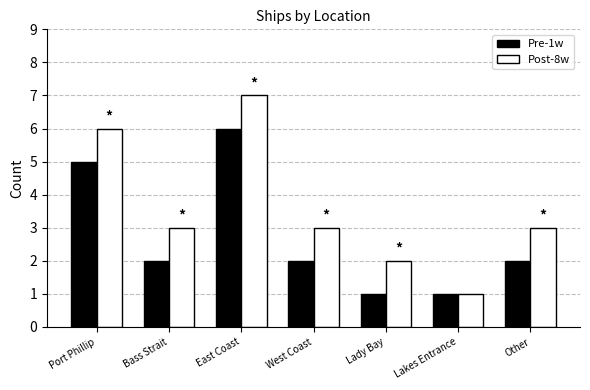

What is the difference between the maximum and second lowest values in the Post-8w series?

5